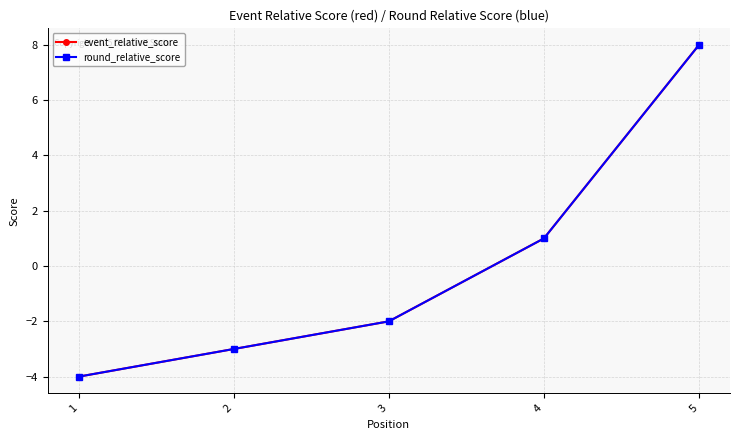

At 3, list the series in order from smallest to largest.

event_relative_score, round_relative_score